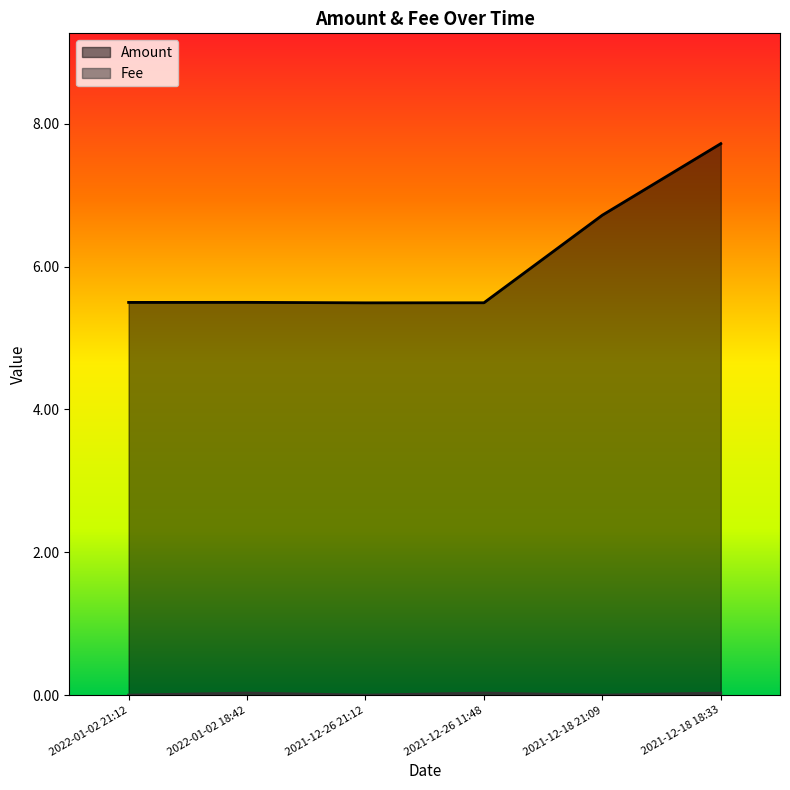

True or false: Amount has a value of 1.9 at 2021-12-18 18:33.

False